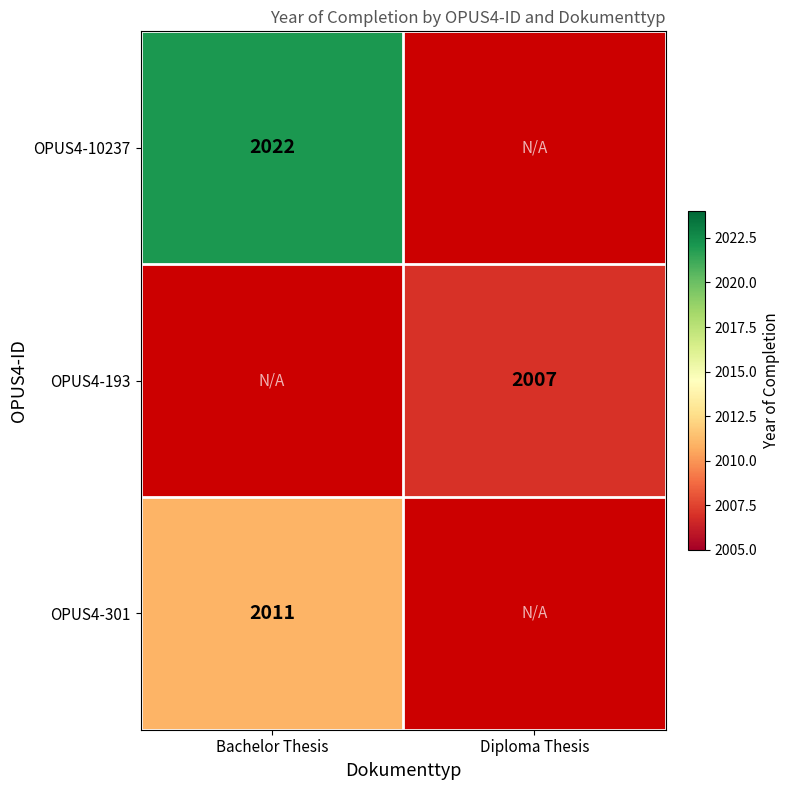

Is it true that OPUS4-10237 equals 3439 at Bachelor Thesis?

False